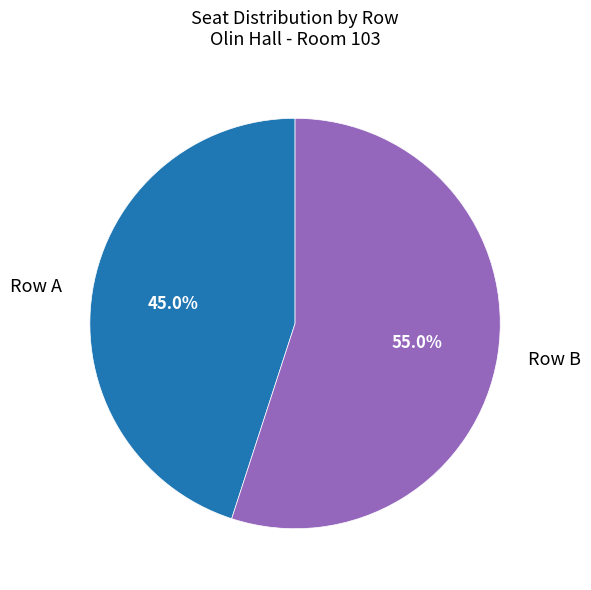

Rank the categories by value from highest to lowest.

Row B, Row A